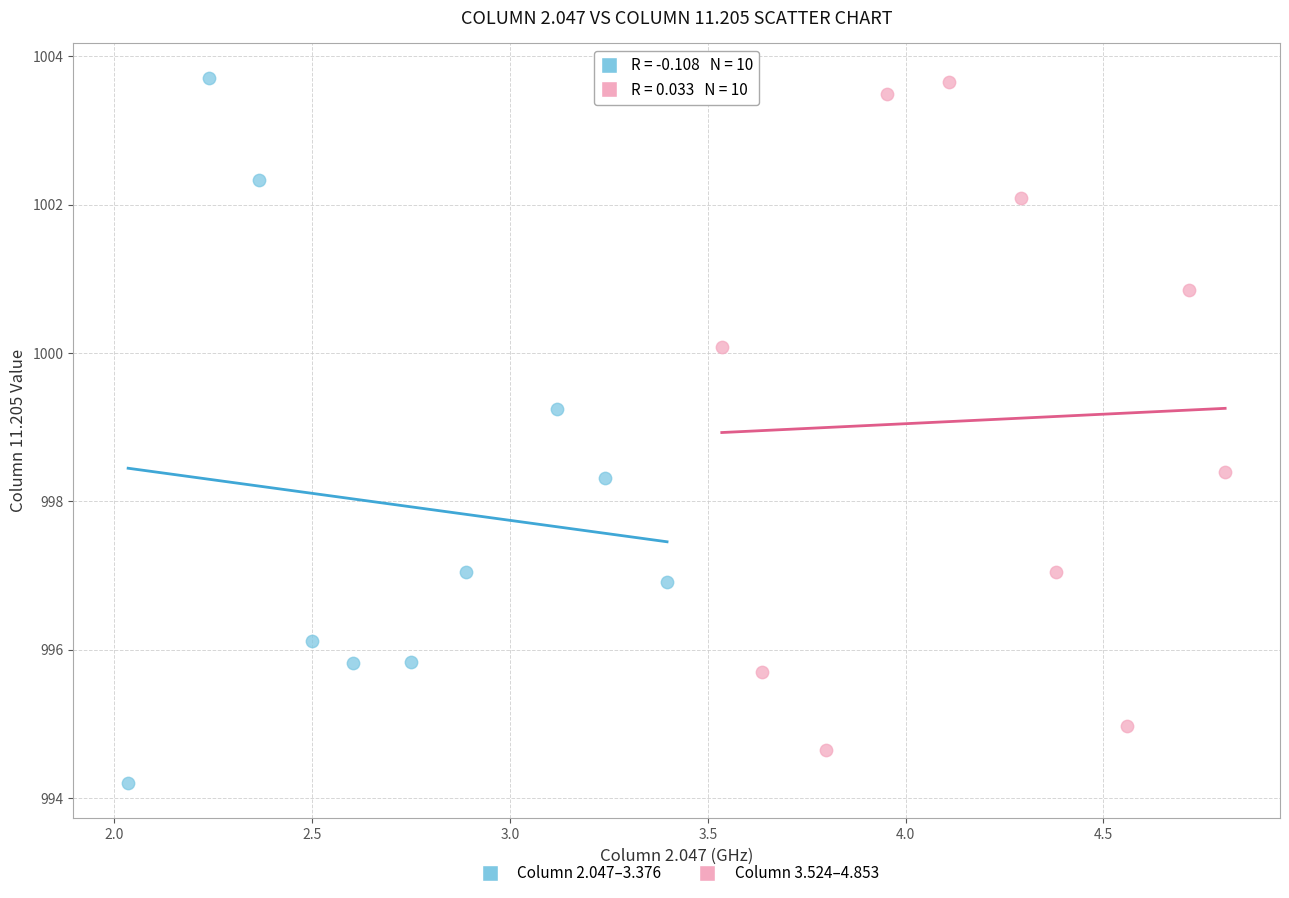

Which series contains the lowest Y value?

Column 2.047–3.376